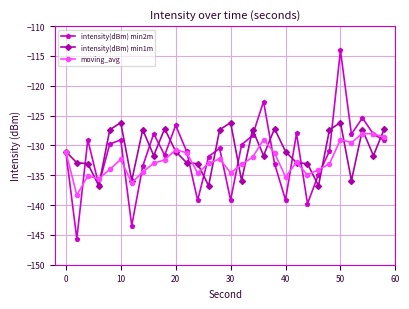

What is the minimum value for intensity(dBm) min1m?

-136.8